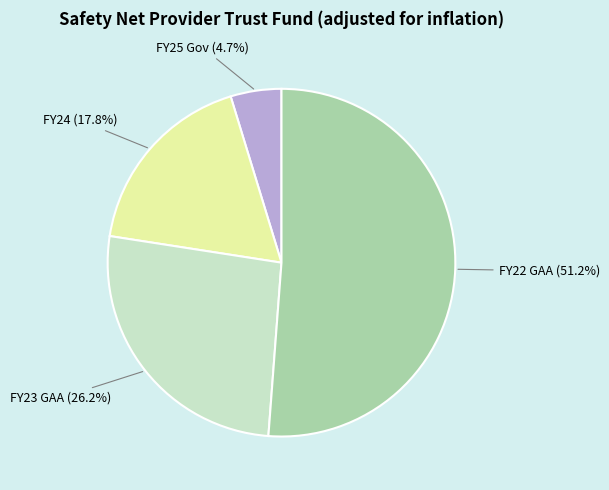

To the nearest percent, what is the average slice percentage?

25%